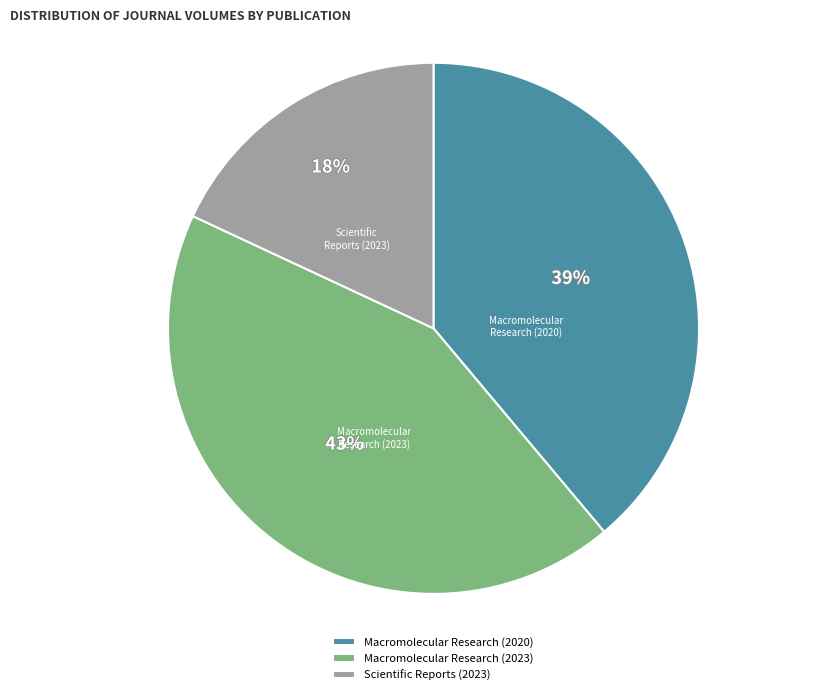

Count the number of slices in the pie.

3